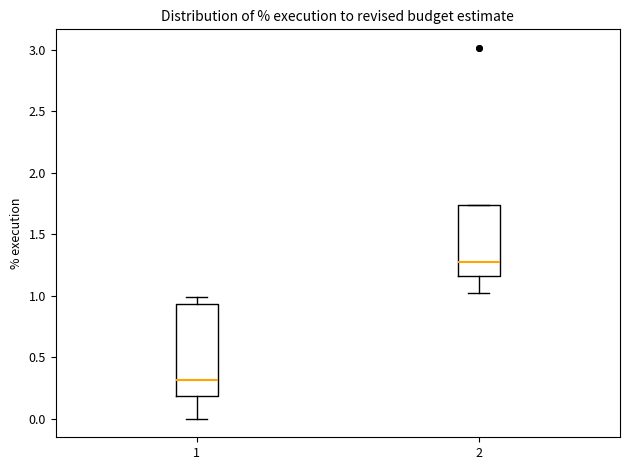

Which box's median line is the highest?

2